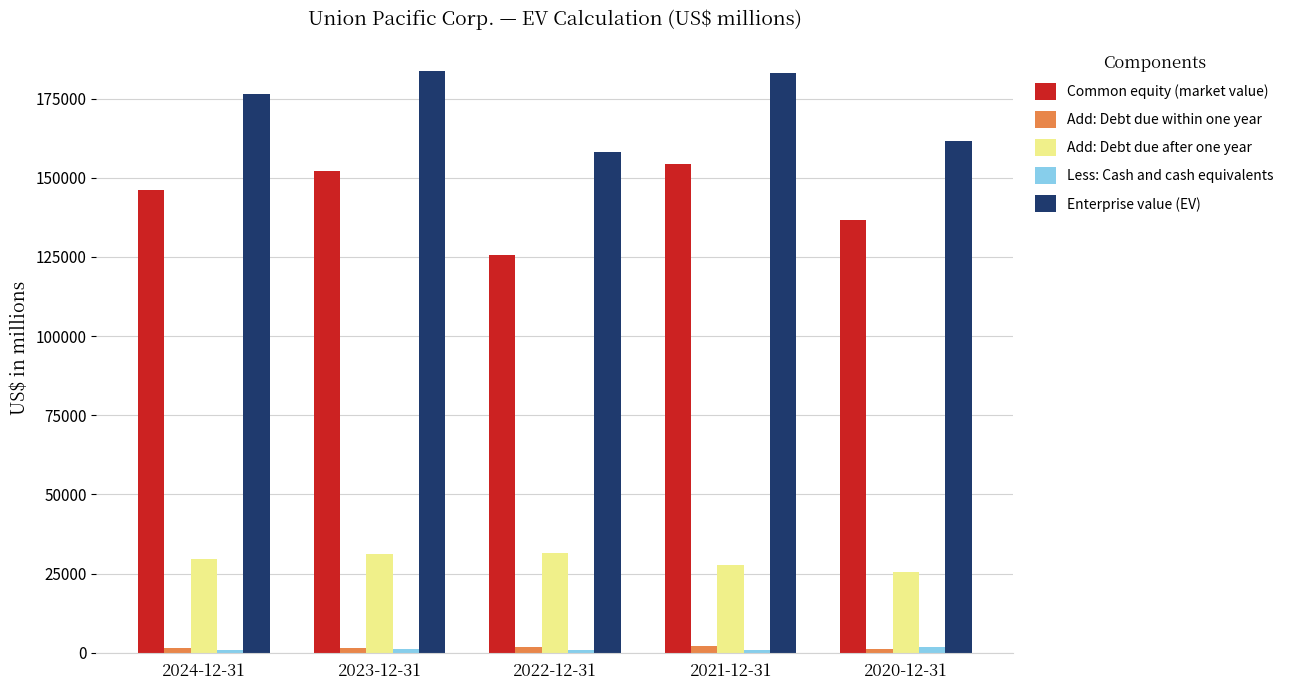

Which series has the largest range (max minus min)?

Common equity (market value)